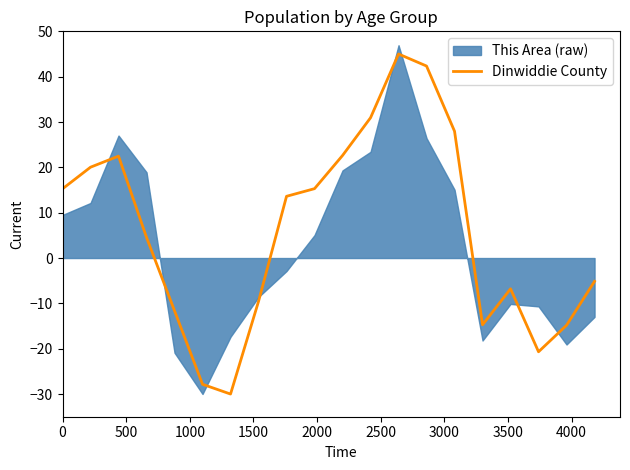

Reading right to left, list all the values displayed in this chart.

-5.1	-14.8	-20.7	-6.8	-14.7	28.0	42.3	45.0	30.9	22.6	15.3	13.6	-9.6	-30.0	-27.8	-11.6	4.5	22.5	20.0	15.3